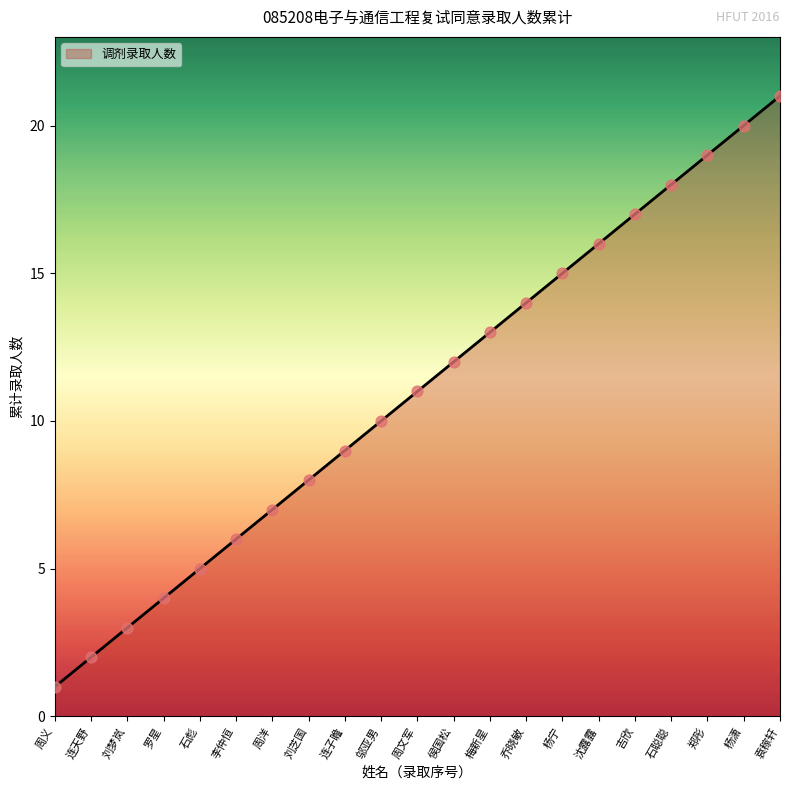

Which has a higher value, 周文军 or 罗星?

周文军